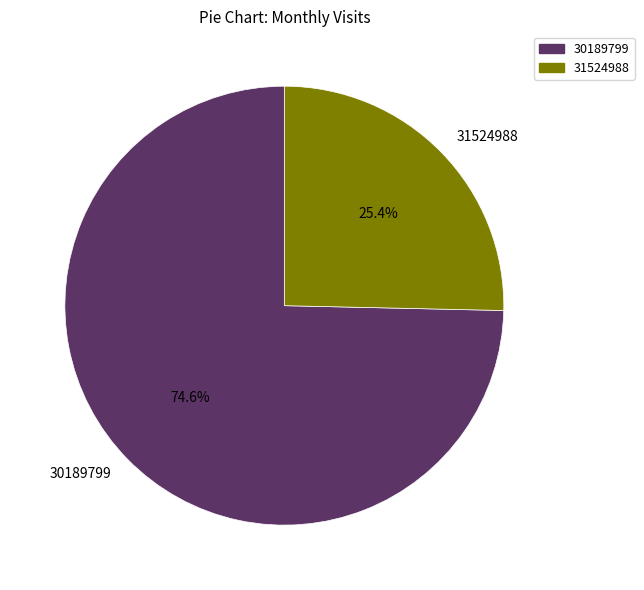

What percentage is NOT represented by 31524988?

74.6%